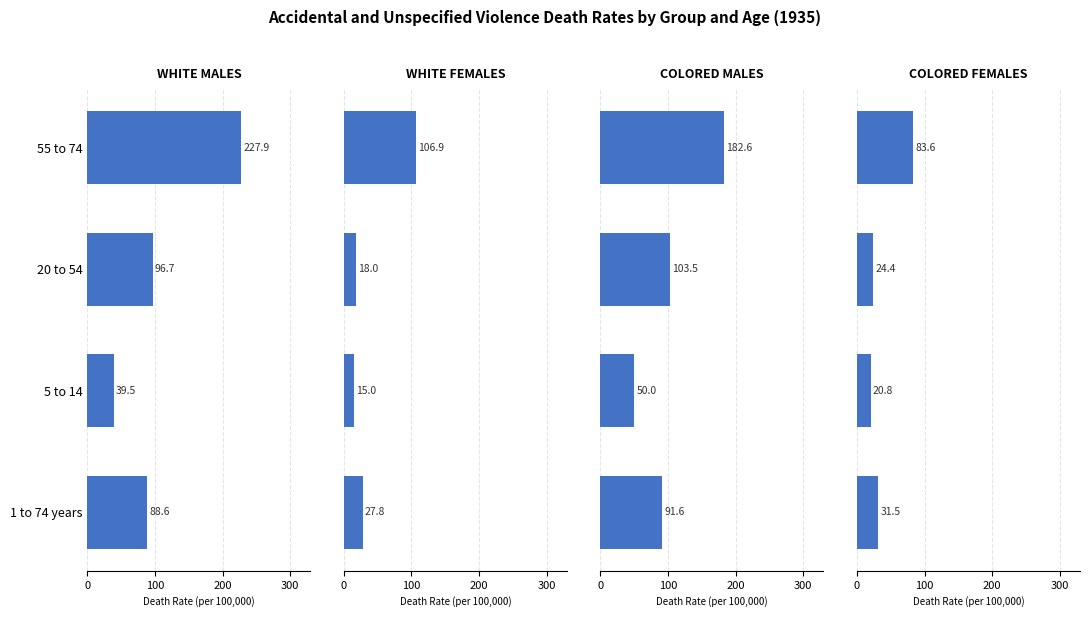

What value does the WHITE FEMALES series have at 1 to 74 years?

27.8